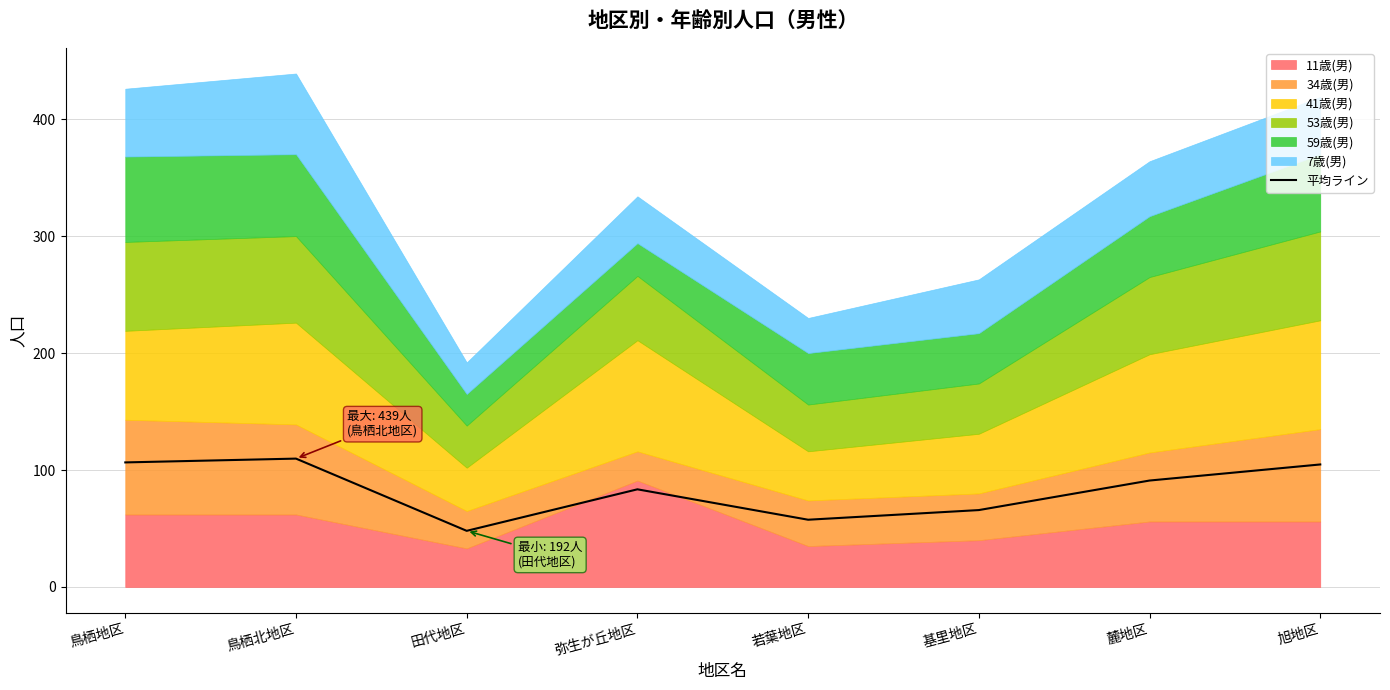

What is the ratio of the value at 田代地区 to the value at 麓地区?

0.5